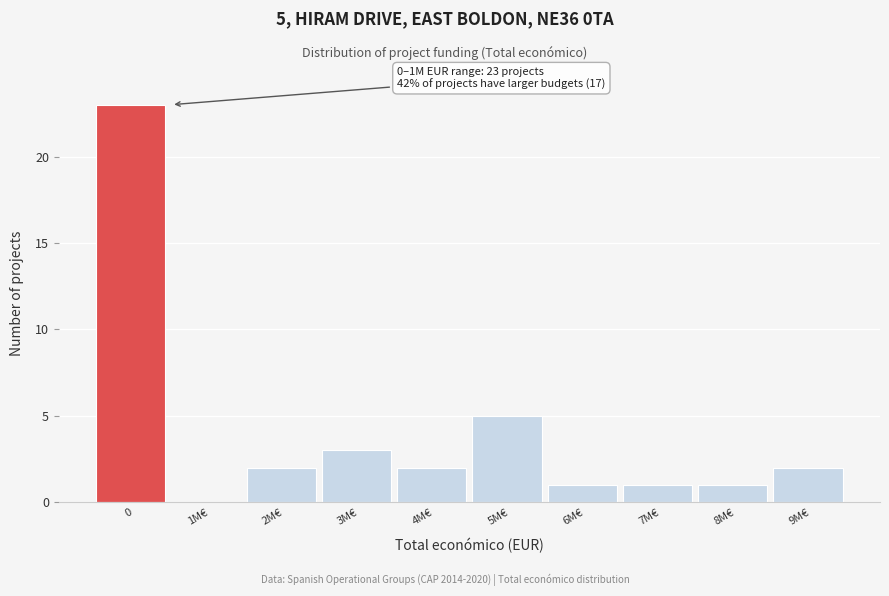

Reading right to left, list all the values displayed in this chart.

9M€=2	8M€=1	7M€=1	6M€=1	5M€=5	4M€=2	3M€=3	2M€=2	1M€=0	0=23